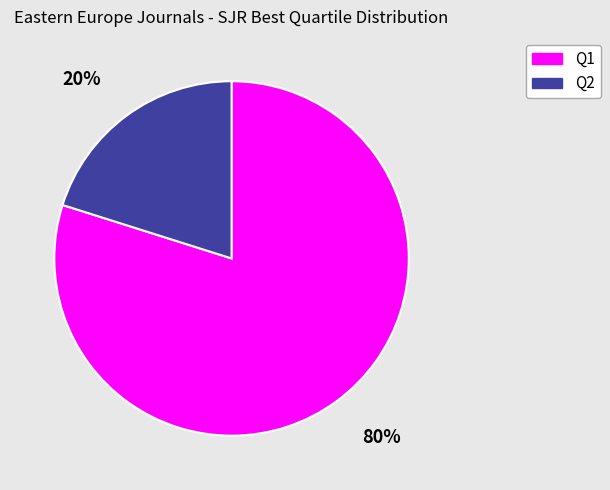

Rank the categories by value from highest to lowest.

80%, 20%